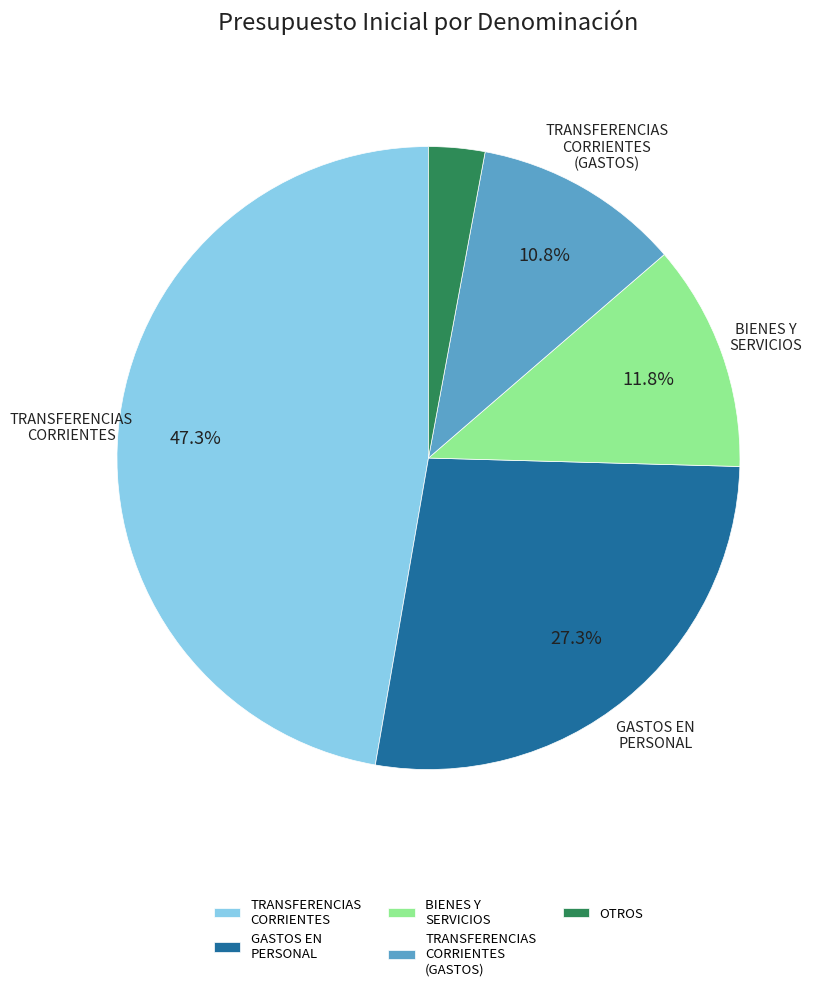

To the nearest percent, what is the difference between the largest and smallest slice percentages?

44%